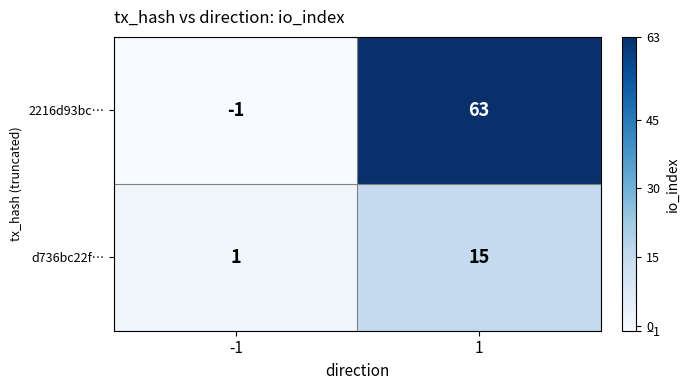

Reading left to right, extract all data points from this chart.

2216d93bc…: -1=-1	1=63
d736bc22f…: -1=1	1=15